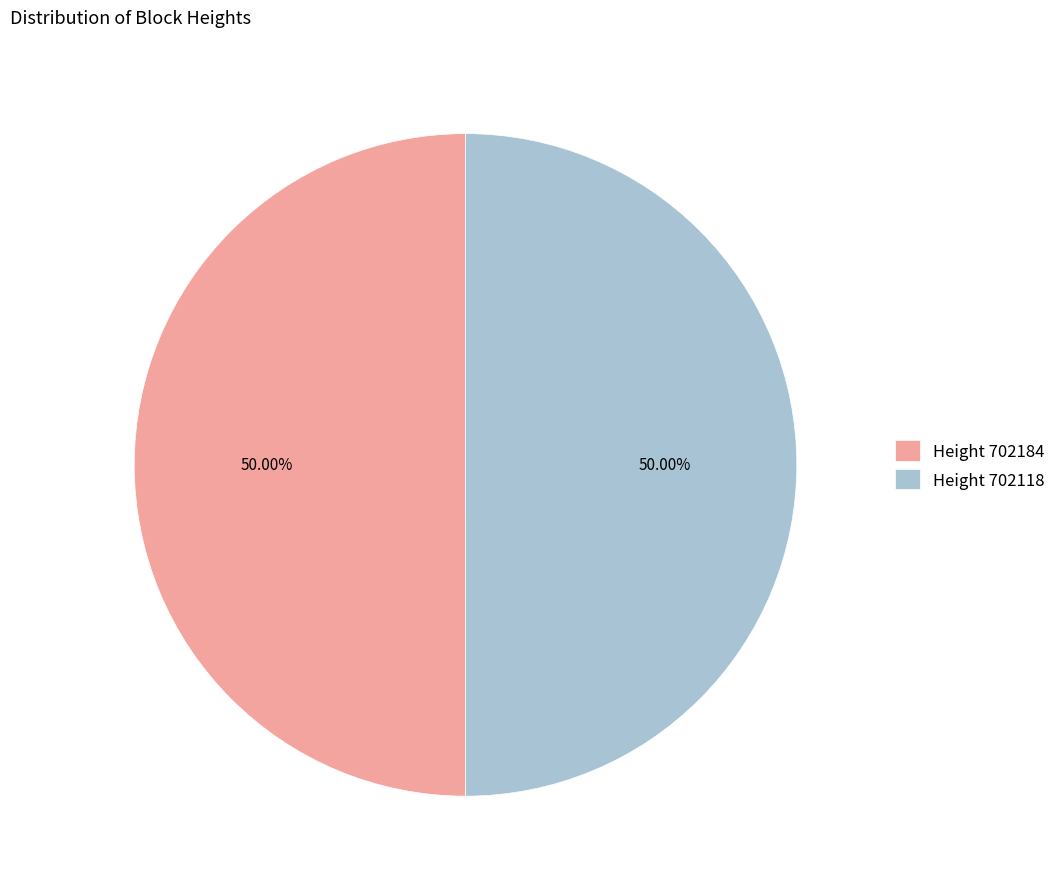

Approximately how many times larger is the value at Height 702184 compared to Height 702118?

1.0